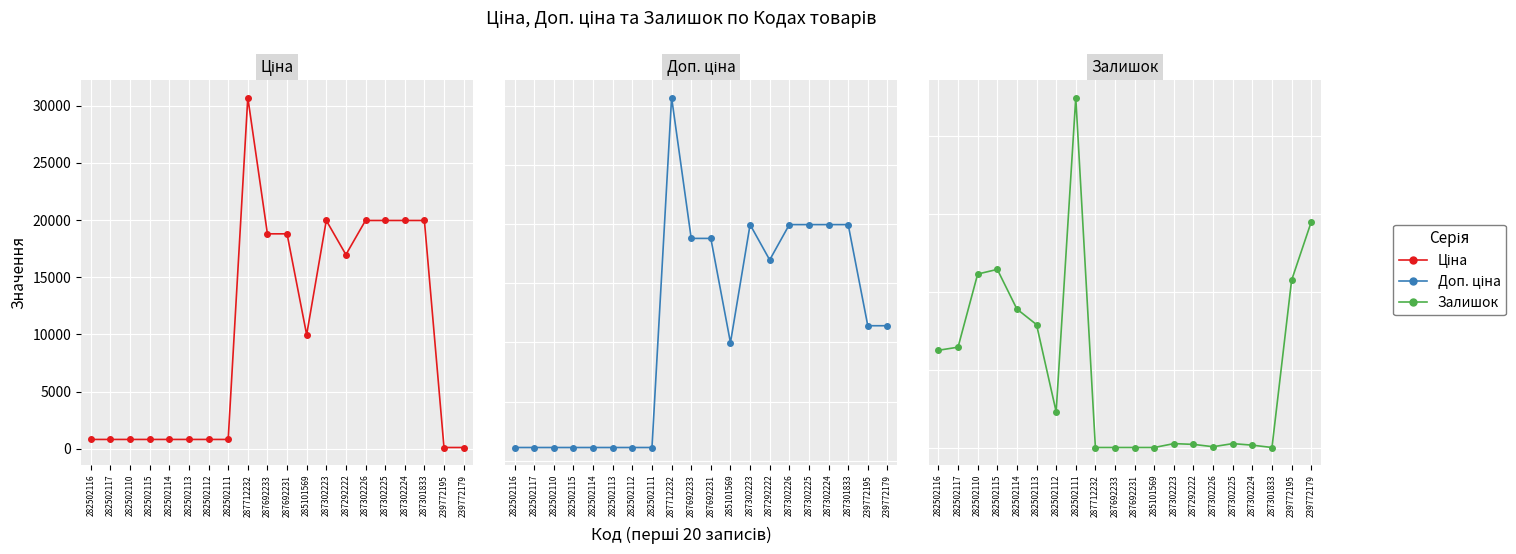

How many lines are shown in the chart?

3